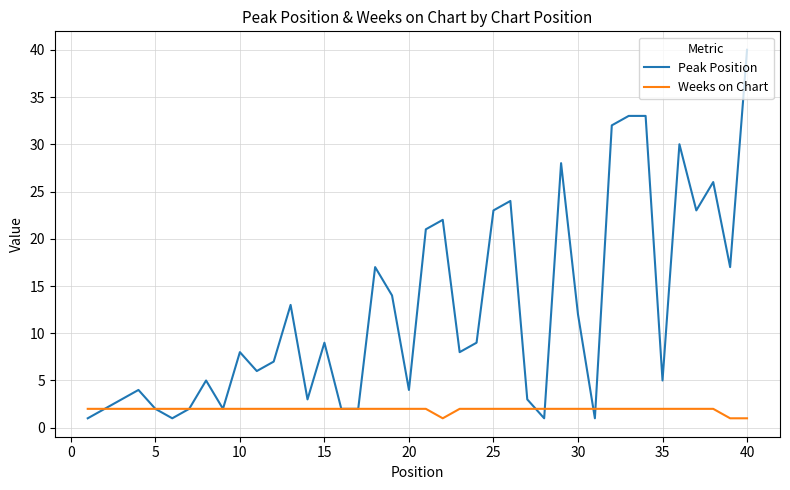

Which series has the largest total across all categories?

Peak Position